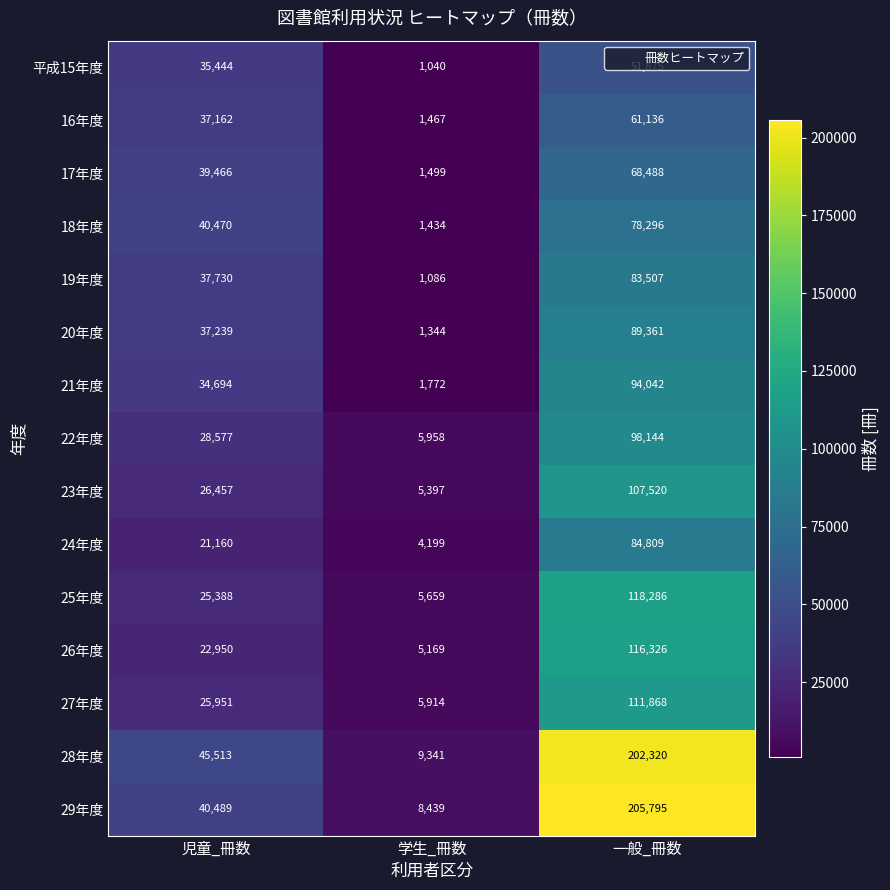

Which series has the largest total across all categories?

28年度